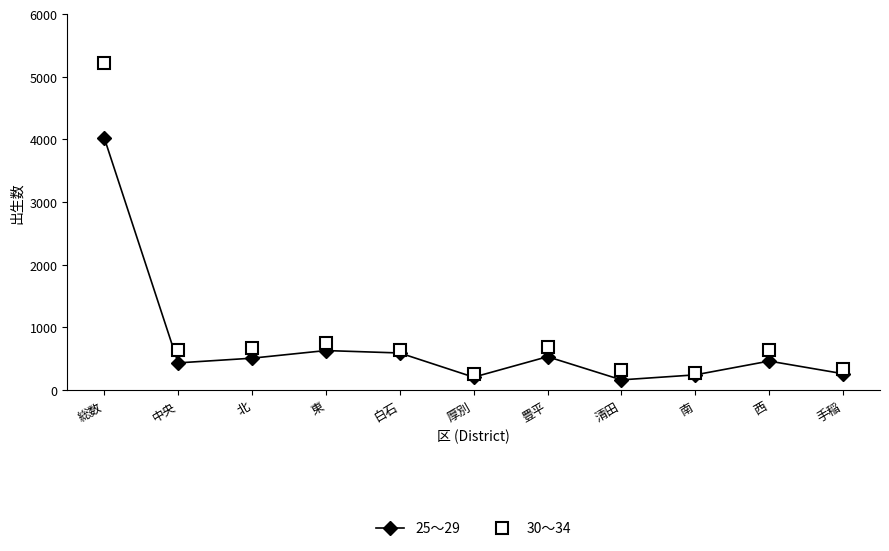

True or false: 25～29 has more than 0 points higher than both neighbors.

True